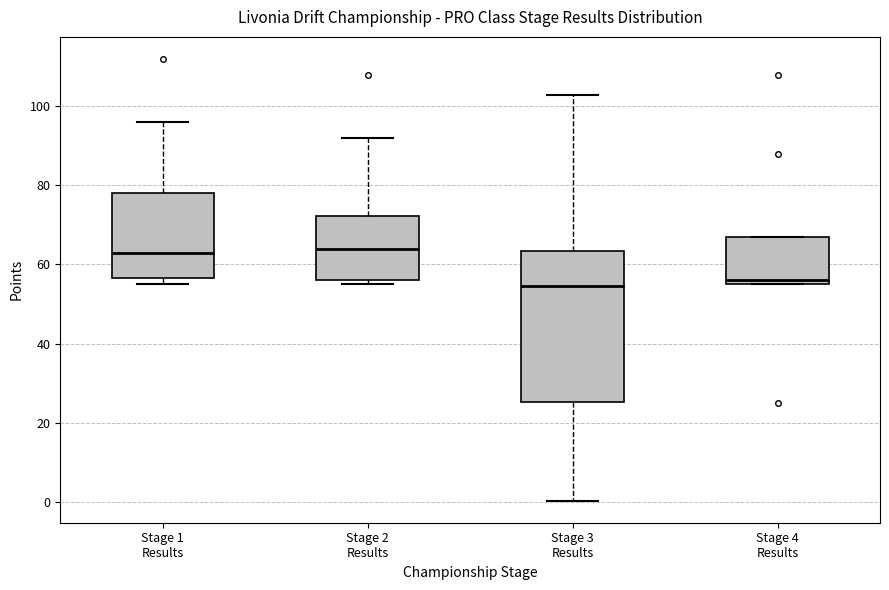

Reading left to right, read every box against the y-axis: the position of its median line, the range the box covers, and the ends of its whiskers. The values are not printed on the chart, so give them approximately, as read against the axis.

Stage 1 Results: median 64, box 56 to 78, whiskers 56 (just below the box's lower edge) to 96
Stage 2 Results: median 64, box 56 to 72, whiskers 56 (just below the box's lower edge) to 92
Stage 3 Results: median 54, box 26 to 64, whiskers 0 to 104
Stage 4 Results: median 56 (just above the box's lower edge), box 56 to 68, whiskers 56 to 68